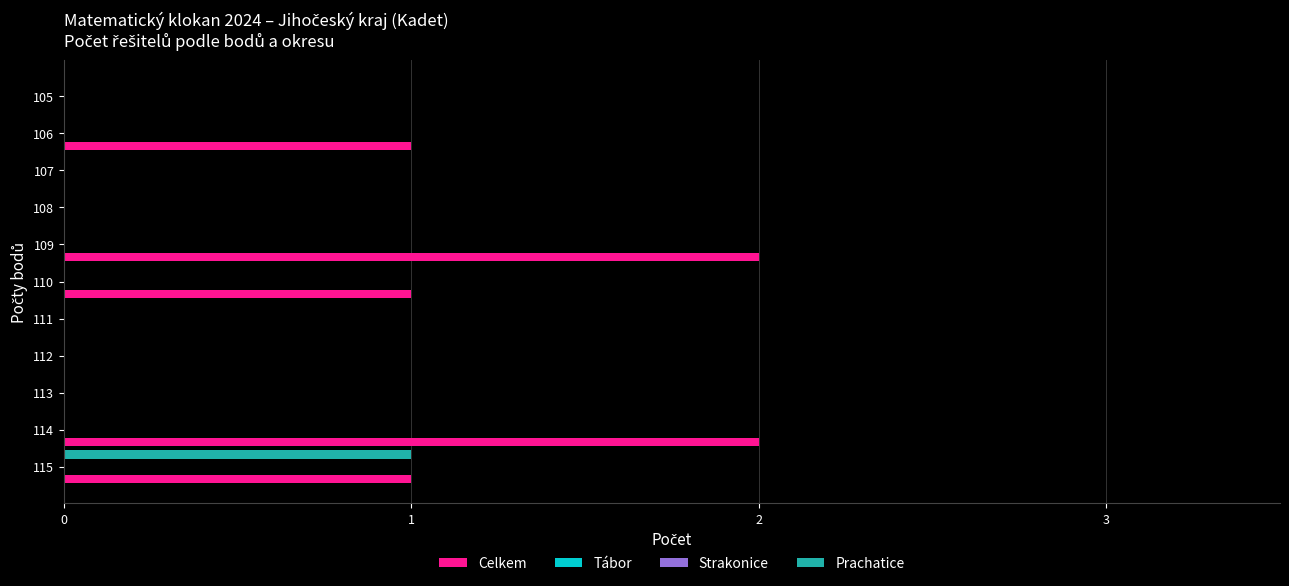

What is the maximum value for Tábor?

0.2